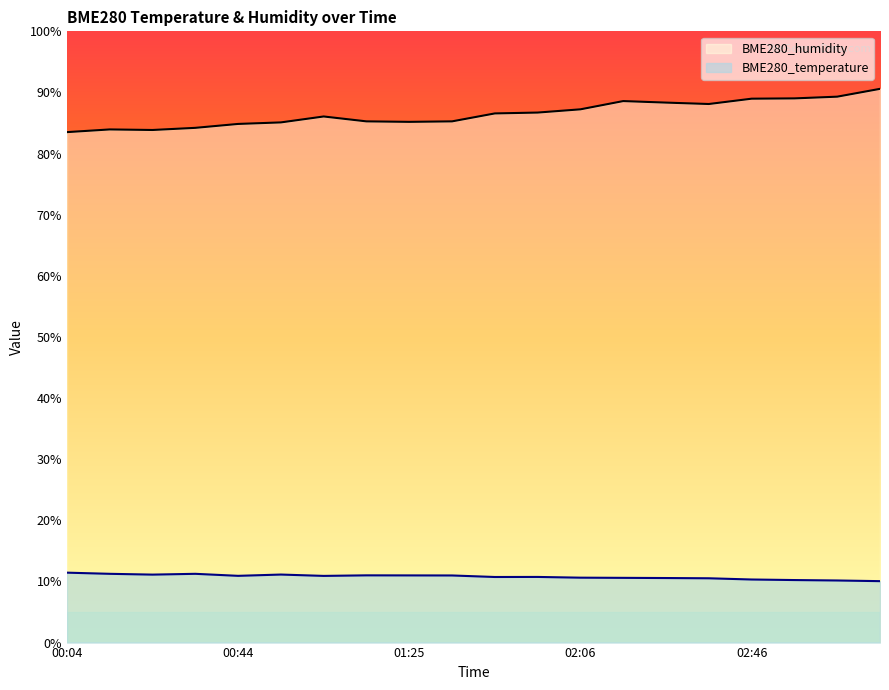

At how many categories does at least one series exceed 38?

20